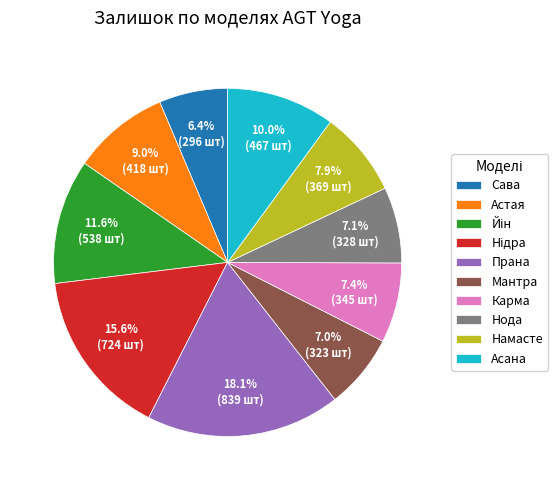

To the nearest percent, what is the difference between the Асана and Нода slice percentages?

3%